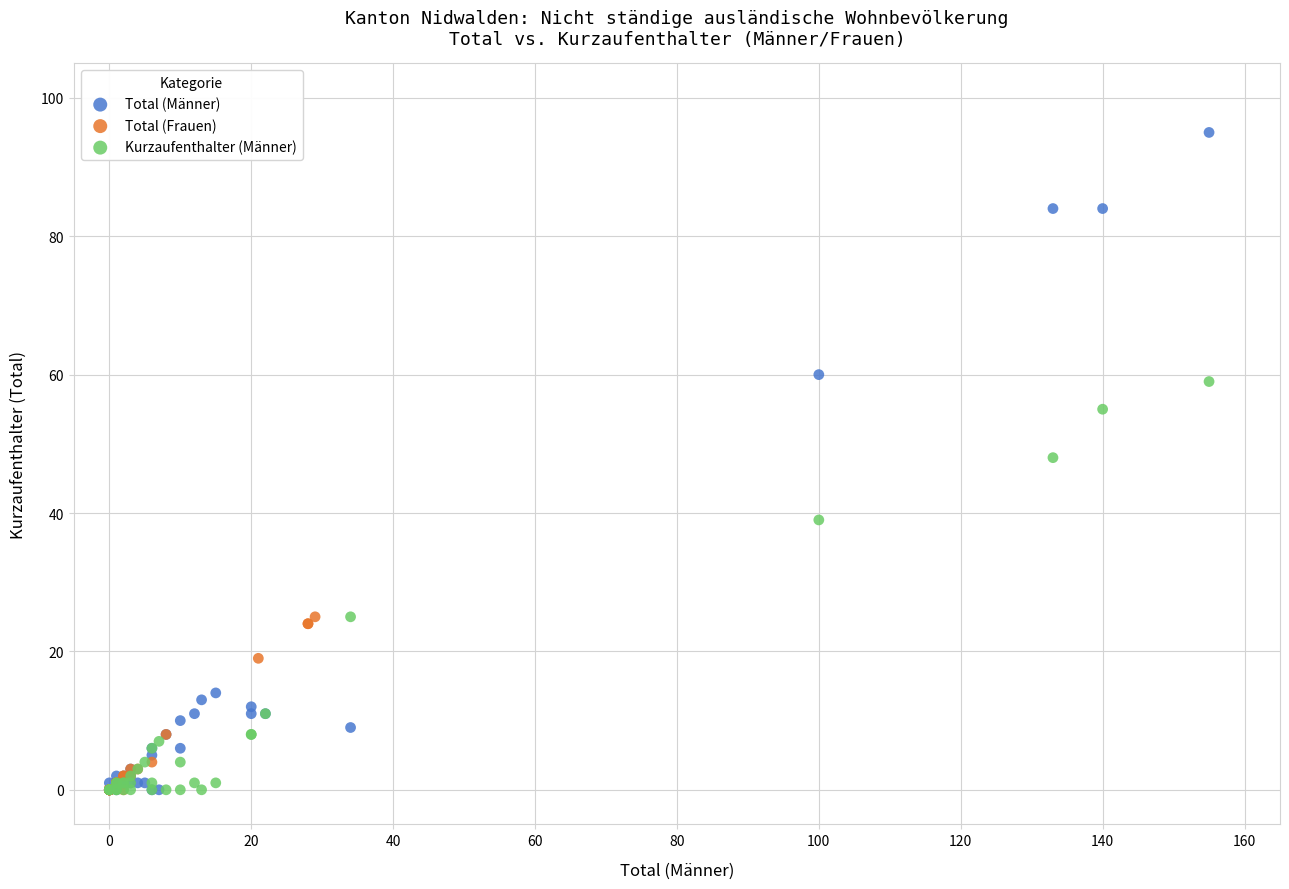

Which series has the widest spread of Y values?

Total (Männer)